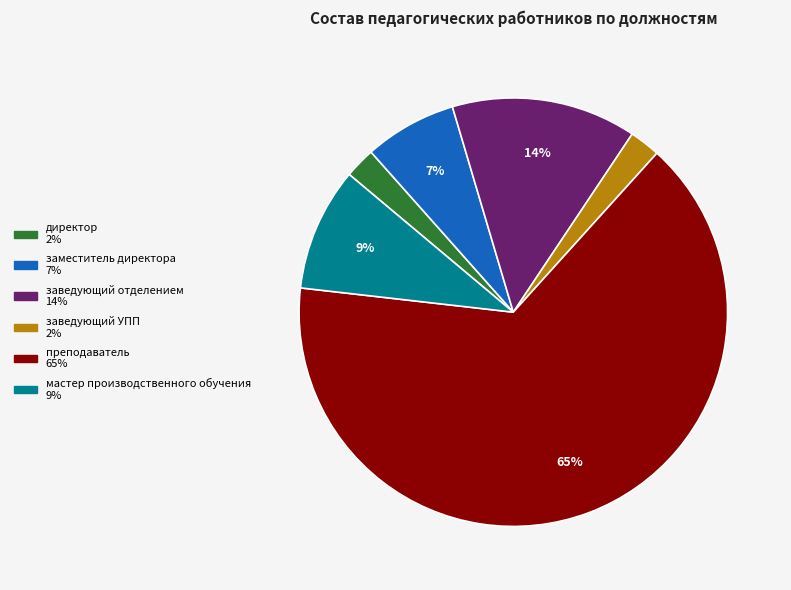

To the nearest percent, what is the average slice percentage?

17%